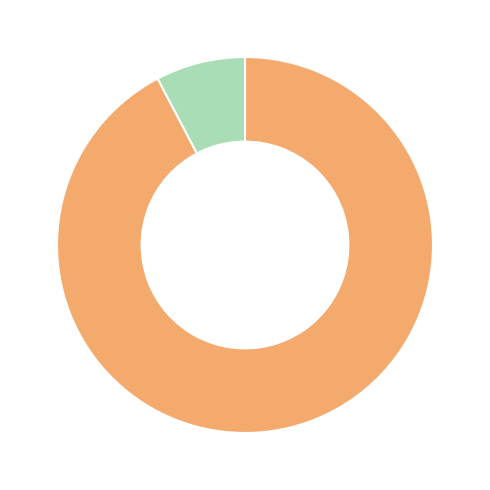

Does any single category account for the majority?

Yes